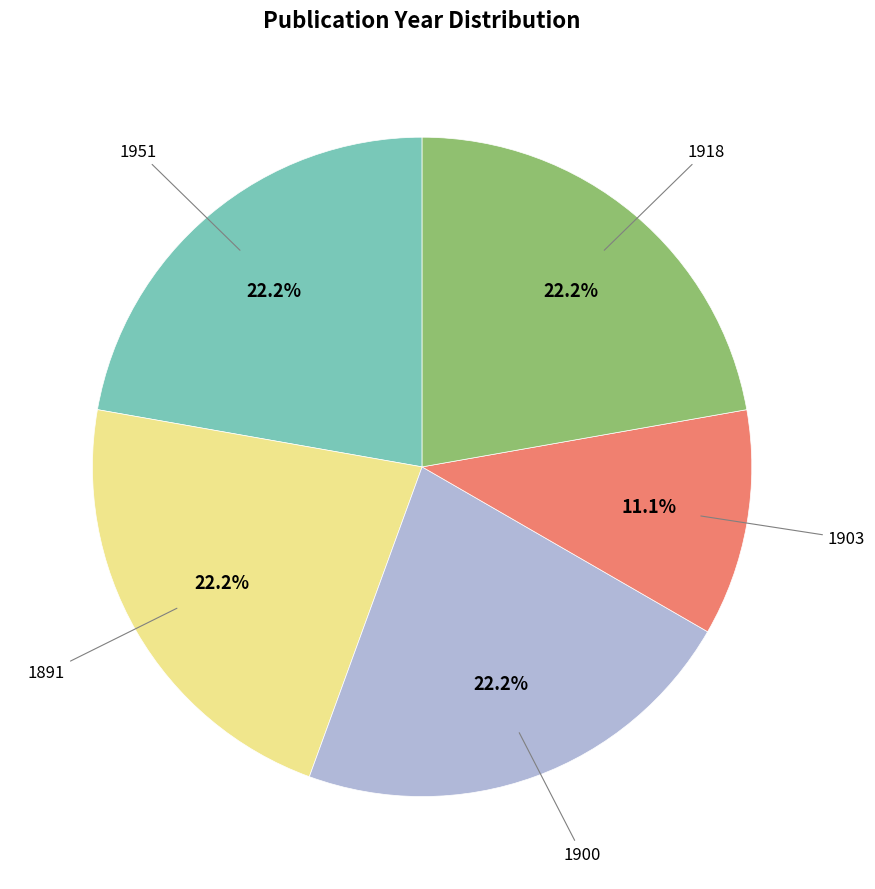

Is there a majority slice in this chart?

No